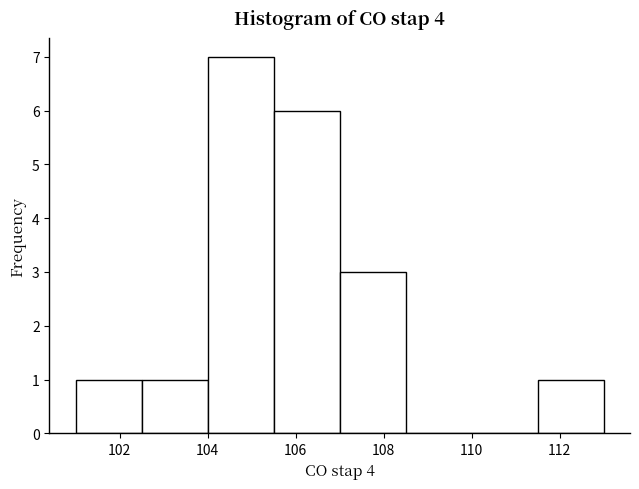

Reading left to right, list every bar in this chart as the range it spans on the x-axis followed by its height. Neither the bar edges nor the heights are printed on the chart, so give them approximately, as read against the axes.

101.0 to 102.5: 1
102.5 to 104.0: 1
104.0 to 105.5: 7
105.5 to 107.0: 6
107.0 to 108.5: 3
108.5 to 110.0: 0
110.0 to 111.5: 0
111.5 to 113.0: 1